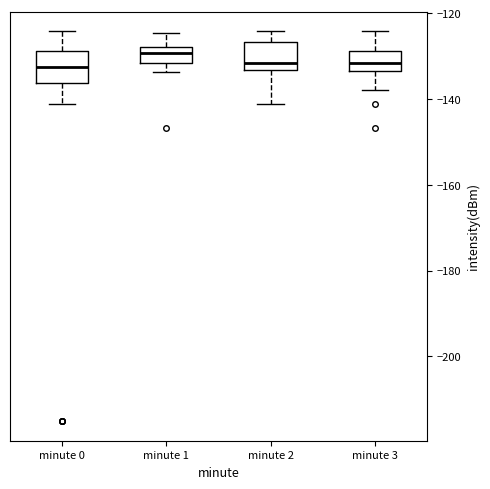

Reading left to right, read every box against the y-axis: the position of its median line, the range the box covers, and the ends of its whiskers. The values are not printed on the chart, so give them approximately, as read against the axis.

minute 0: median -132, box -136 to -128, whiskers -142 to -124
minute 1: median -130, box -132 to -128, whiskers -134 to -124
minute 2: median -132, box -134 to -126, whiskers -142 to -124
minute 3: median -132, box -134 to -128, whiskers -138 to -124